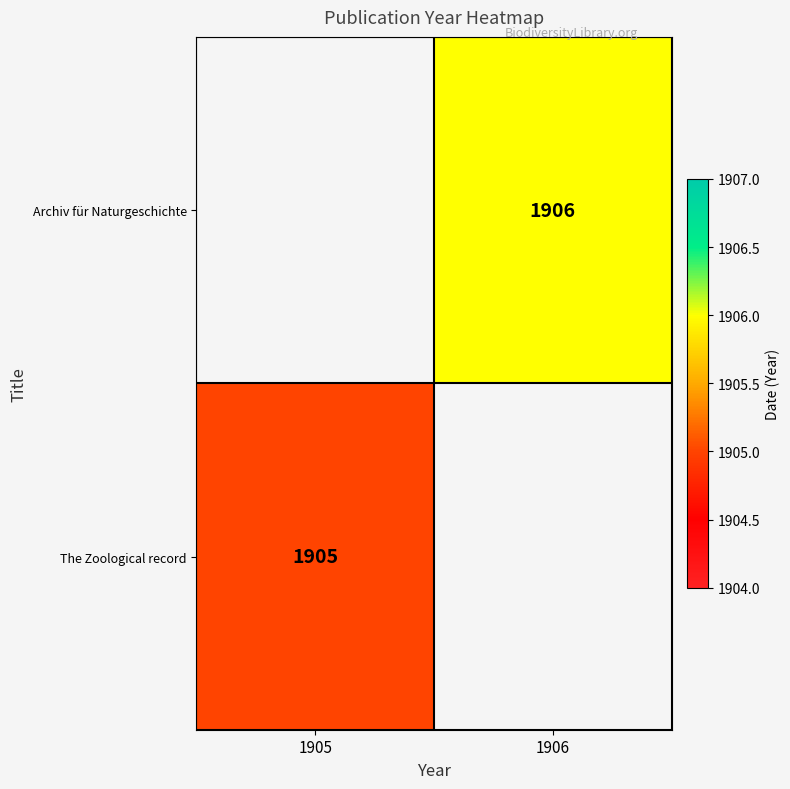

How many distinct data groups are displayed?

2